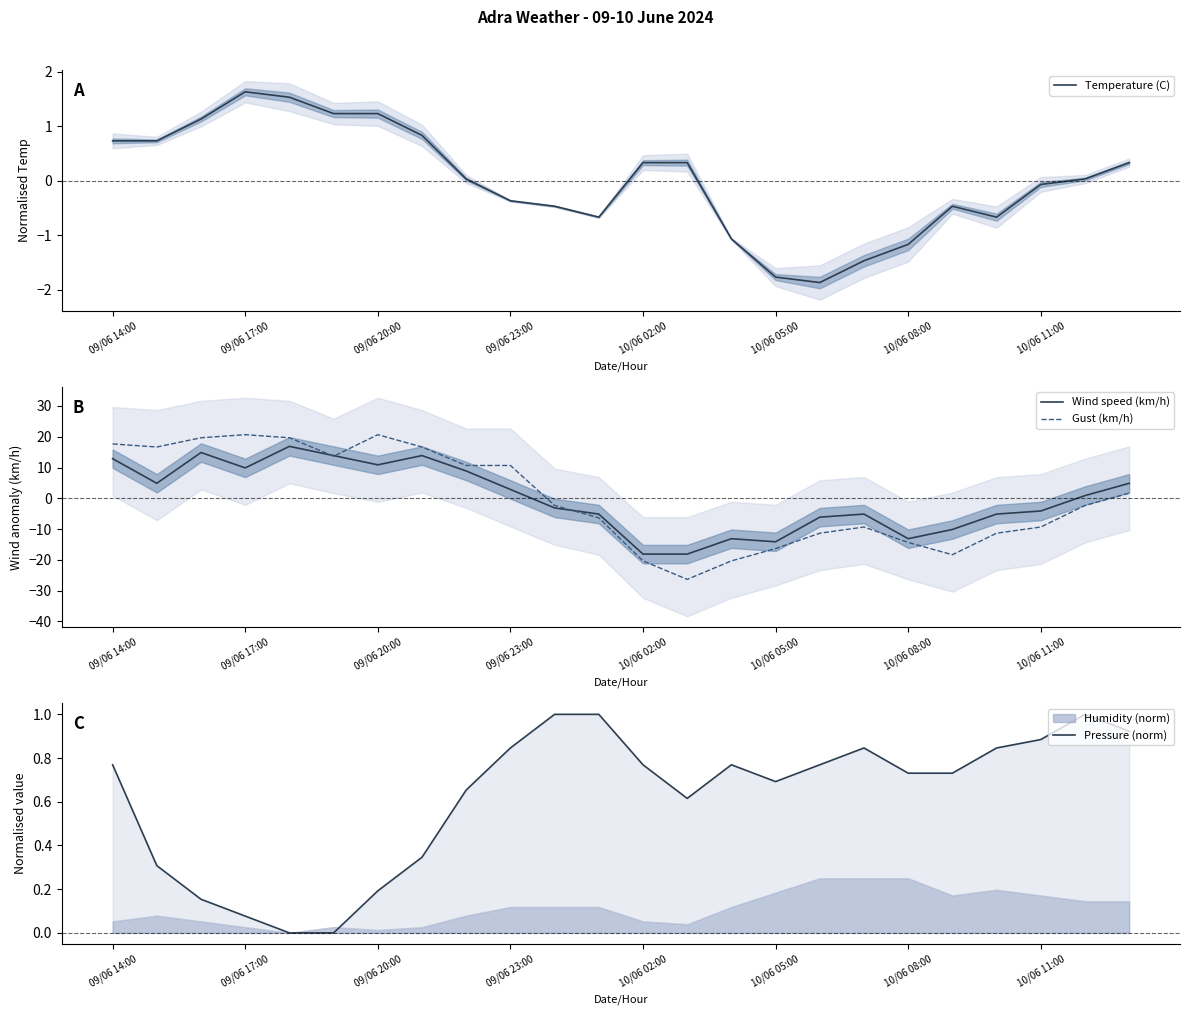

Reading left to right, list all the values displayed in this chart.

Temperature (C): 0.7	0.7	1.1	1.6	1.5	1.2	1.2	0.8	0.0	-0.4	-0.5	-0.7	0.3	0.3	-1.1	-1.8	-1.9	-1.5	-1.2	-0.5	-0.7	-0.1	0.0	0.3
Wind speed (km/h): 12.9	4.9	14.9	9.9	16.9	13.9	10.9	13.9	8.9	2.9	-3.1	-5.1	-18.1	-18.1	-13.1	-14.1	-6.1	-5.1	-13.1	-10.1	-5.1	-4.1	0.9	4.9
Gust (km/h): 17.7	16.7	19.7	20.7	19.7	13.7	20.7	16.7	10.7	10.7	-2.3	-6.3	-20.3	-26.3	-20.3	-16.3	-11.3	-9.3	-14.3	-18.3	-11.3	-9.3	-2.3	1.7
Pressure (norm): 0.8	0.3	0.2	0.1	0.0	0.0	0.2	0.3	0.7	0.8	1.0	1.0	0.8	0.6	0.8	0.7	0.8	0.8	0.7	0.7	0.8	0.9	1.0	0.9